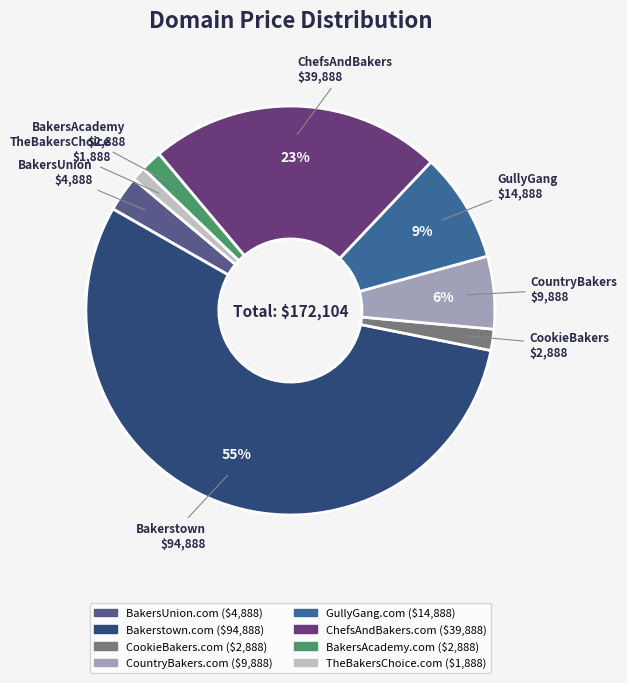

To the nearest percent, what is the average slice percentage?

12%